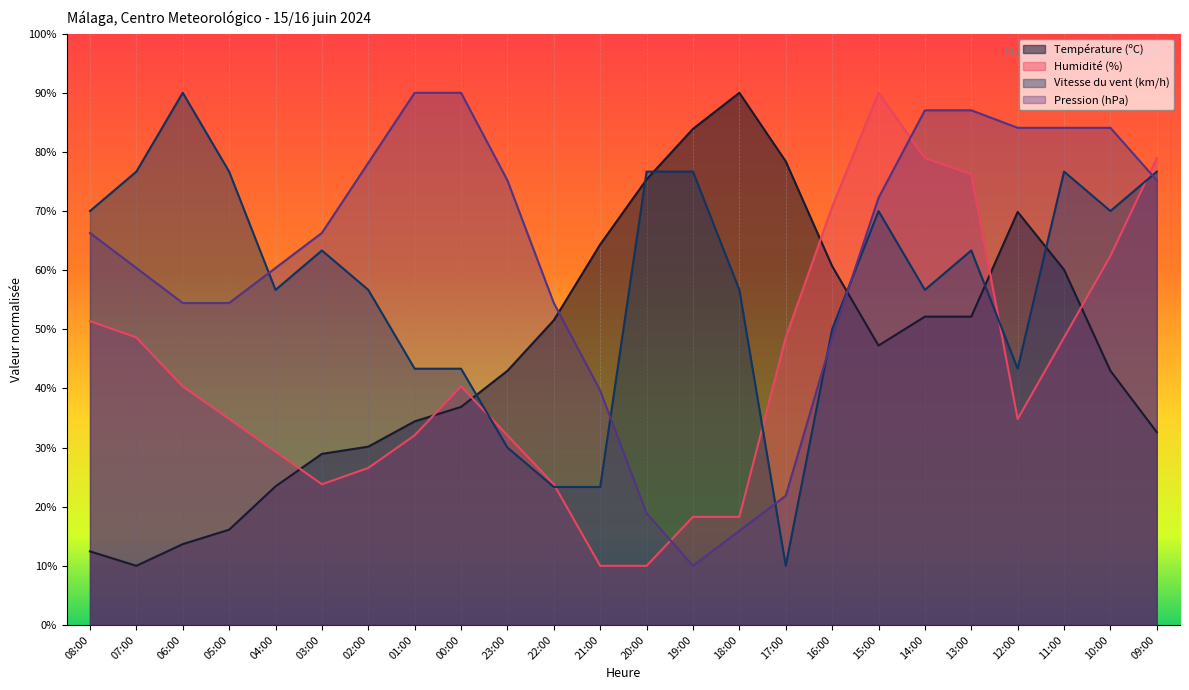

What is the total value across all series at 00:00?

210.5